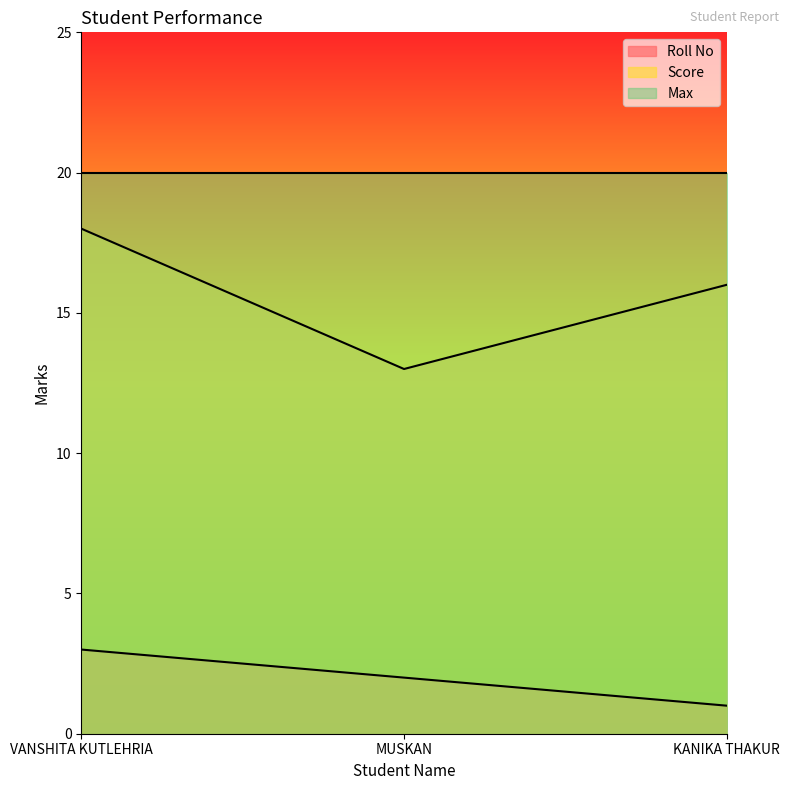

What is the minimum value for Roll No?

1